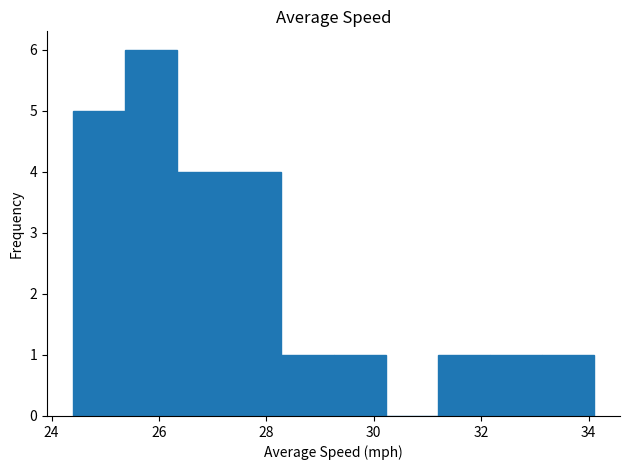

What is the height of the bar covering 33.2 to 34.2 on the x-axis? Neither the bar edges nor the heights are printed on the chart, so give them approximately, as read against the axes.

1